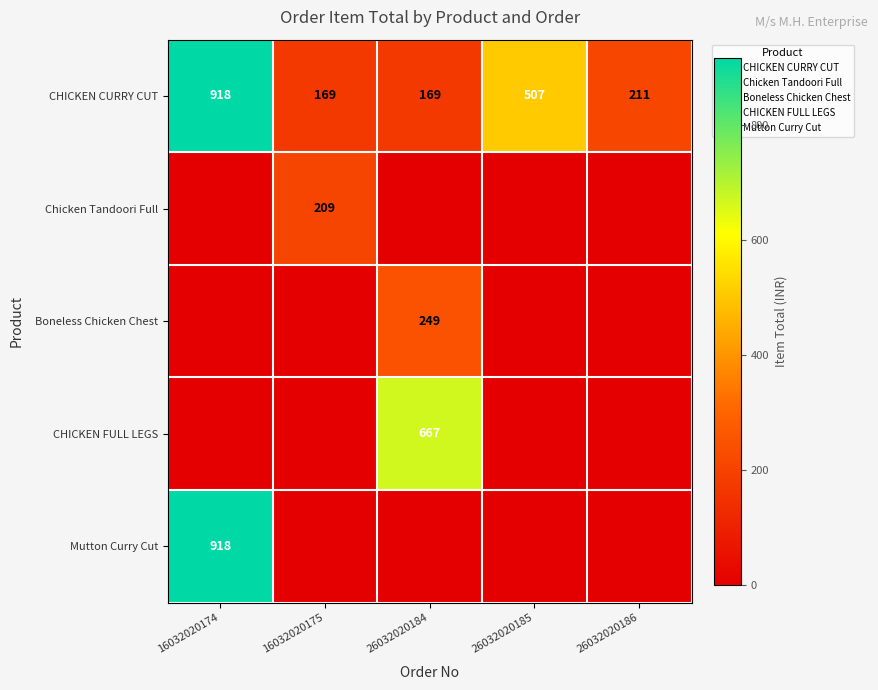

At which label does CHICKEN CURRY CUT first exceed 211?

16032020174